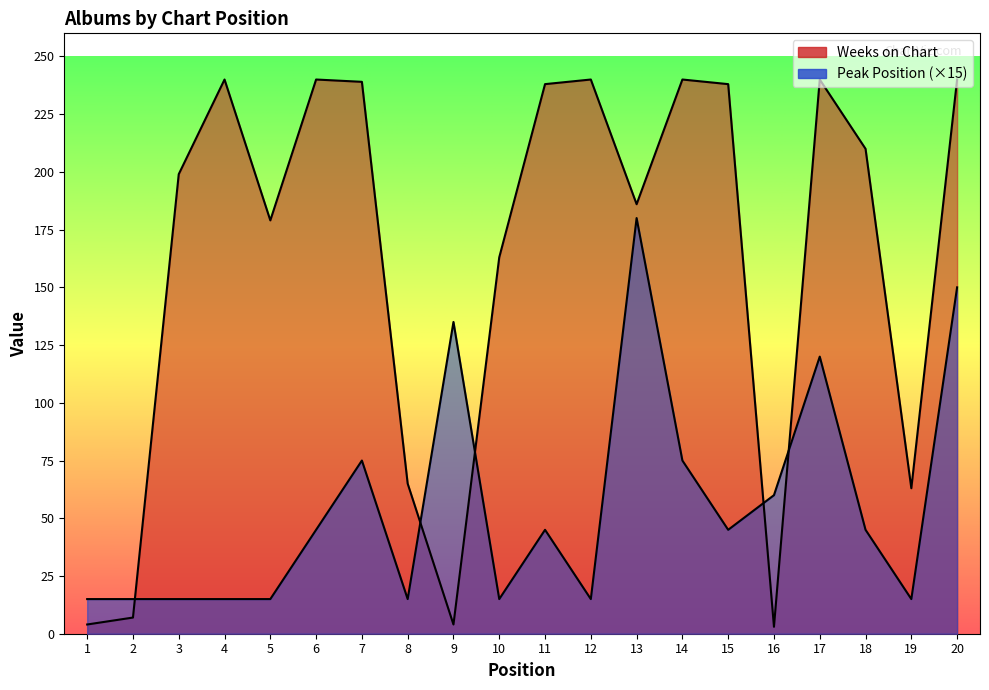

At which label does Peak Position first exceed 45?

7